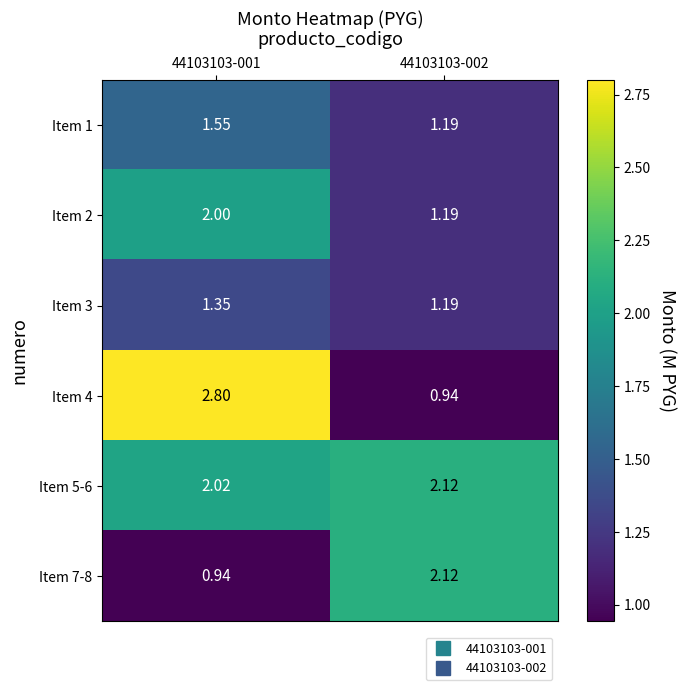

Which series has the largest total across all categories?

Item 5-6